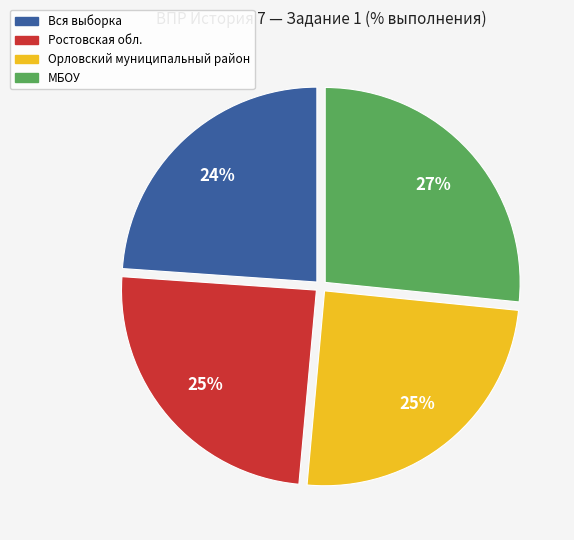

To the nearest percent, what is the average slice percentage?

25%